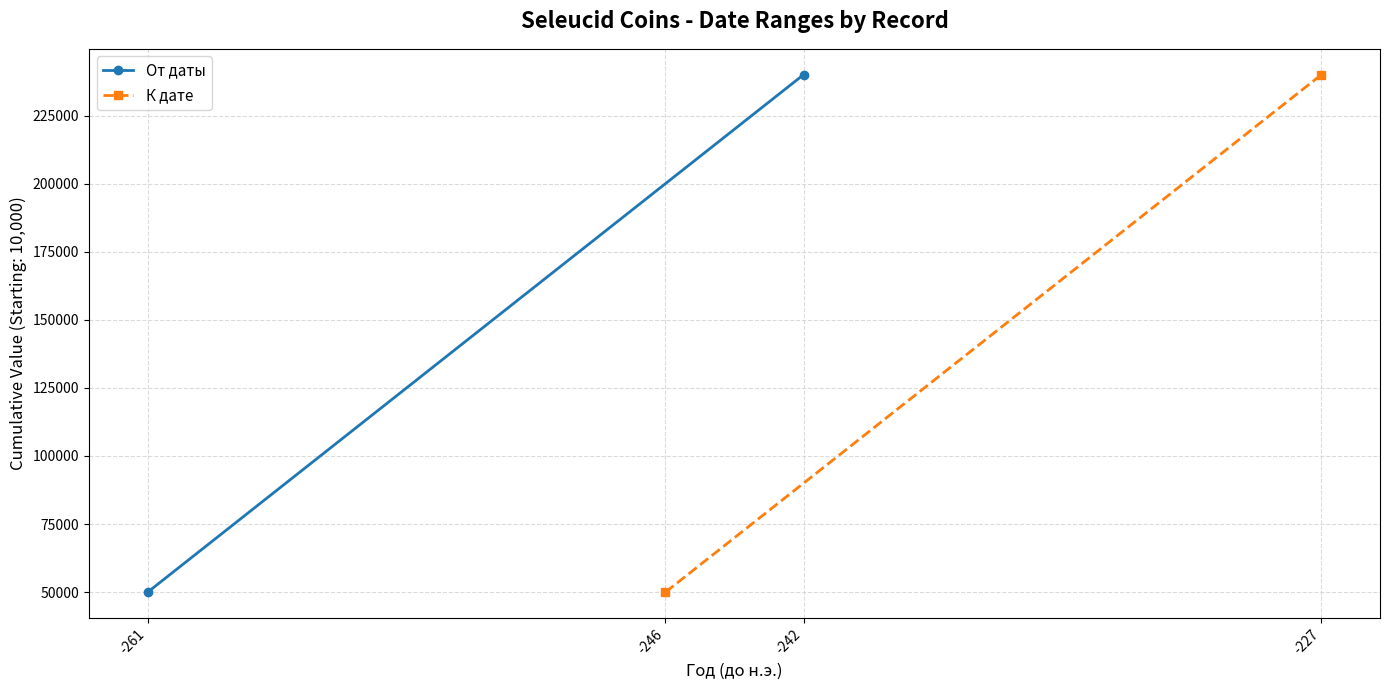

What is the value of the От даты point at the 2nd from the left?

240000